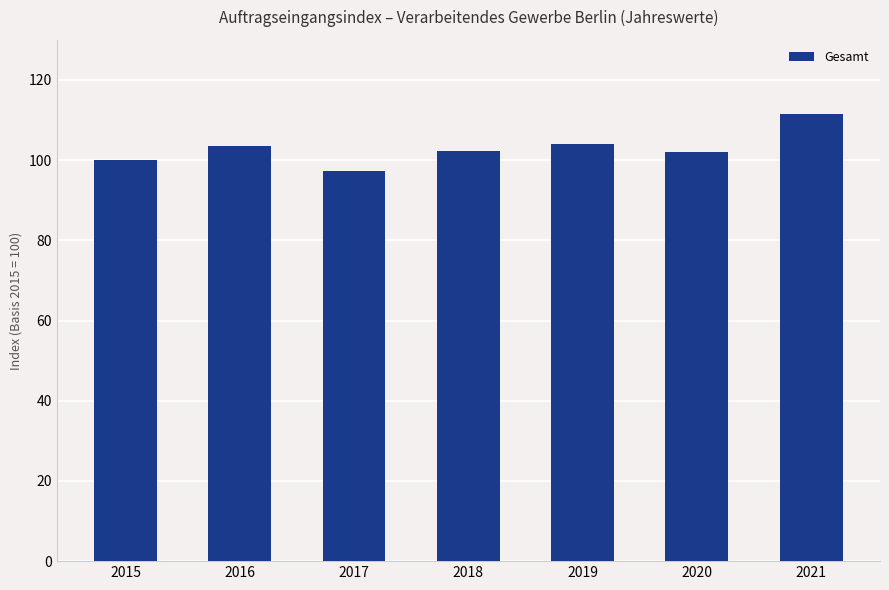

True or false: the data shows 40.3 at 2020.

False